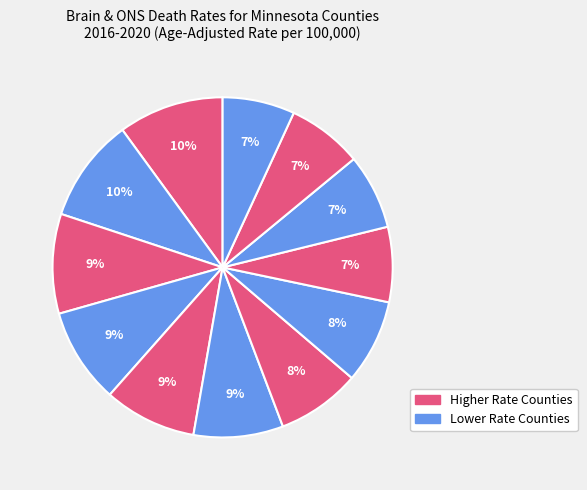

How many slices are in this pie chart?

12